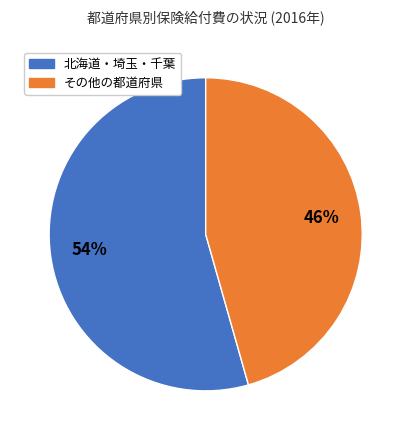

How many segments does this pie chart have?

2